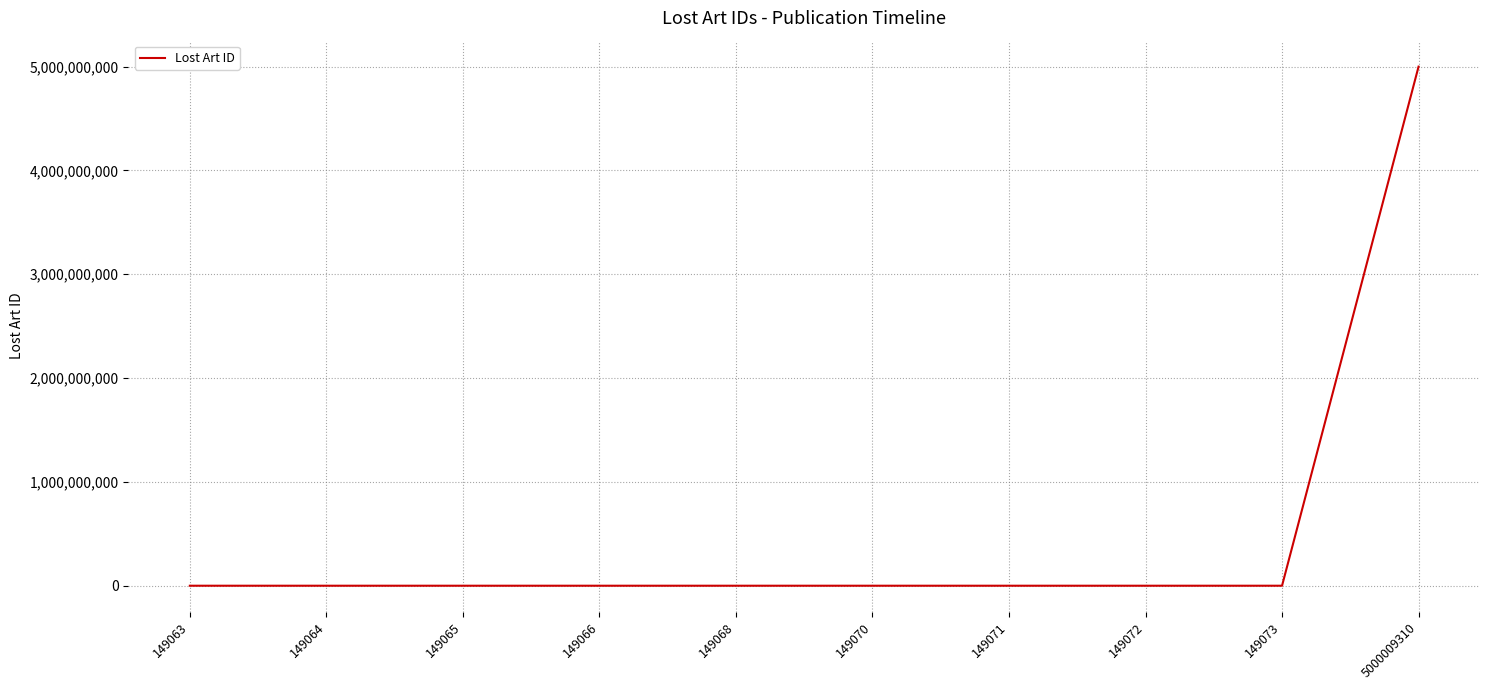

What is the difference between the maximum and minimum values?

4999860247